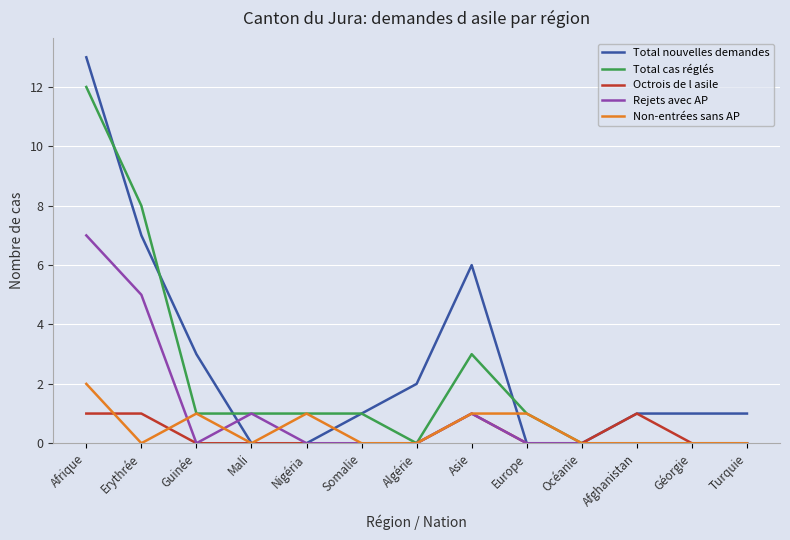

At which category is the sum across all series the highest?

Afrique